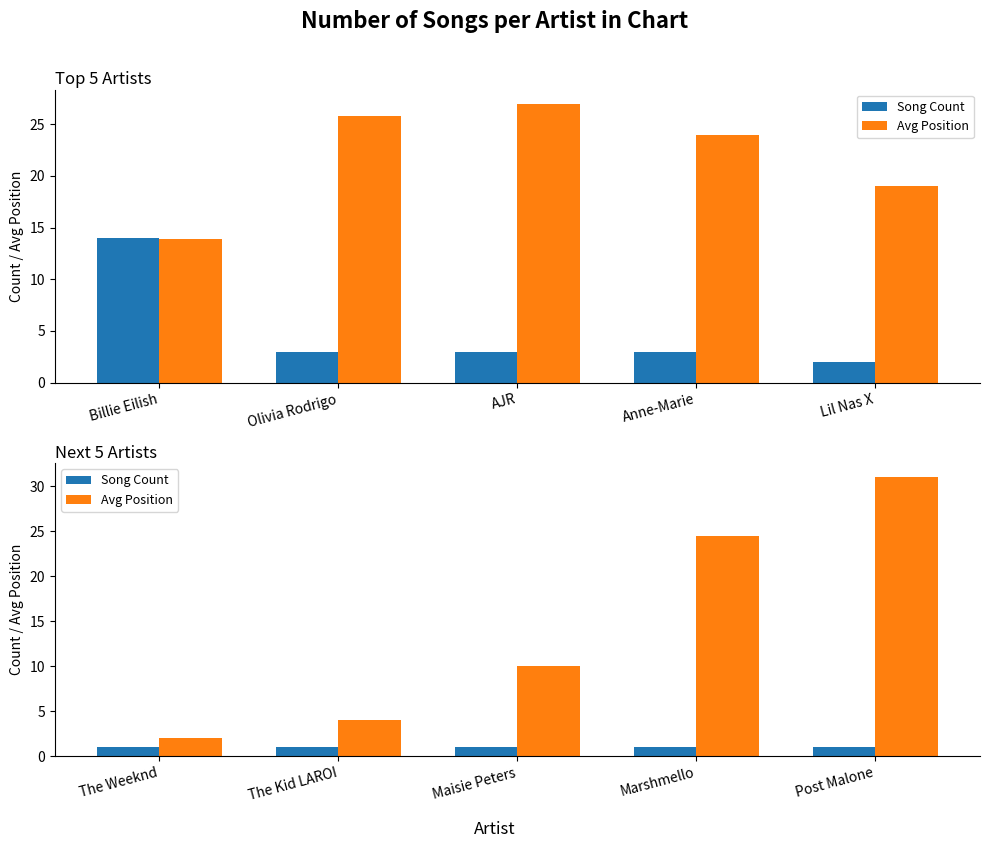

What are all the series names shown in the legend?

Song Count, Avg Position